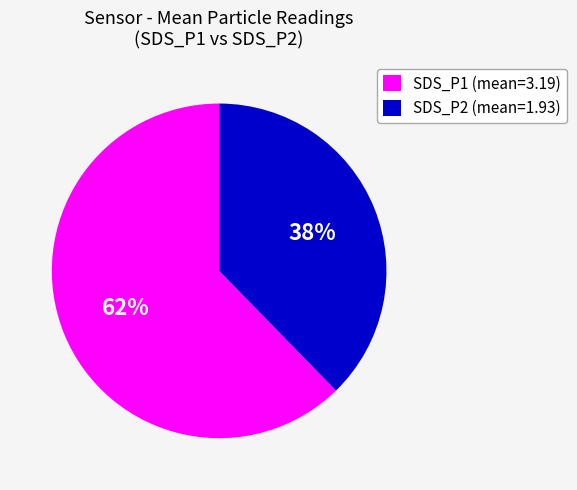

Count the number of slices in the pie.

2